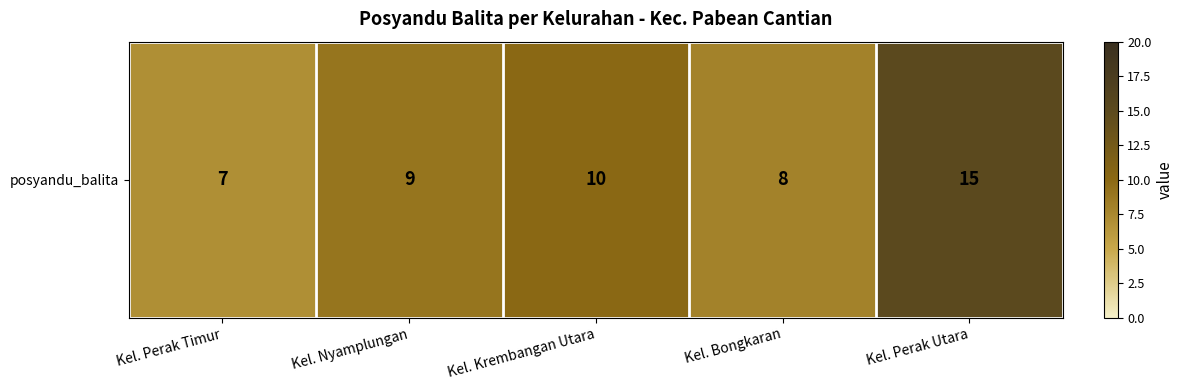

Rank the categories by value from highest to lowest.

Kel. Perak Utara, Kel. Krembangan Utara, Kel. Nyamplungan, Kel. Bongkaran, Kel. Perak Timur